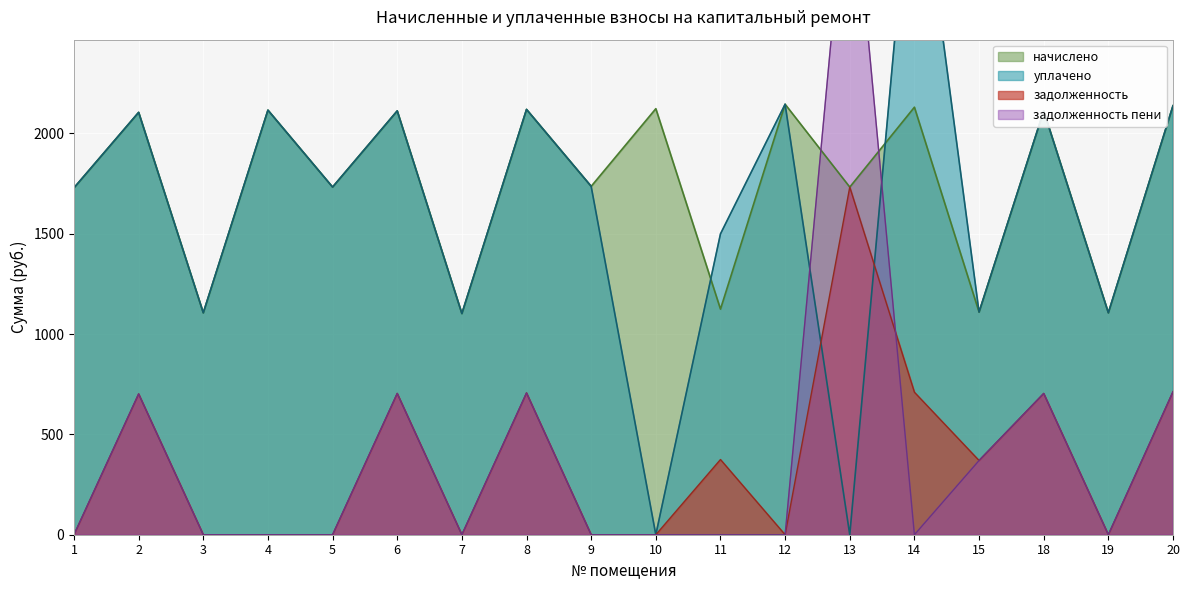

At how many categories does at least one series exceed 1663?

13